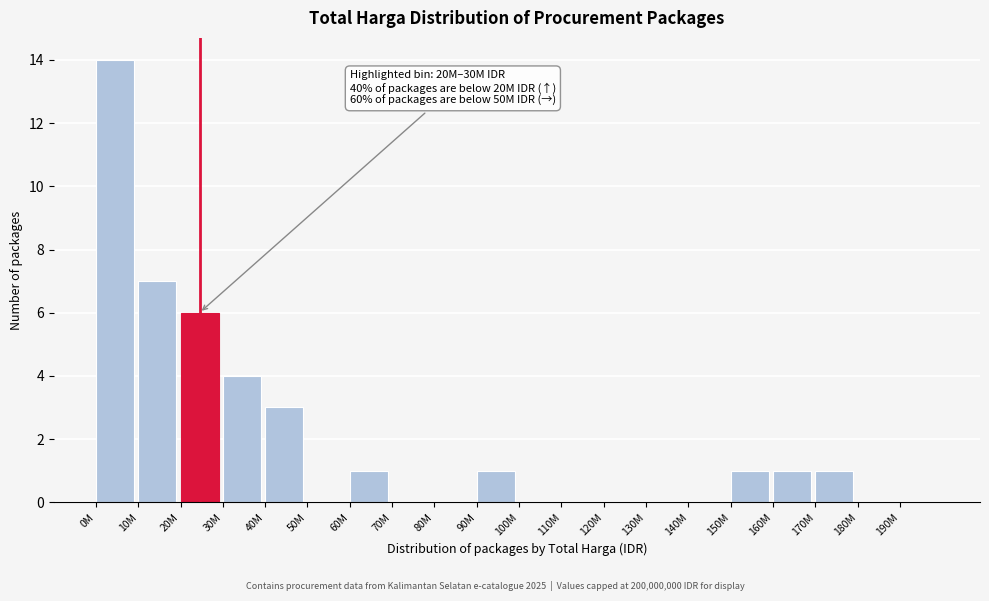

Reading left to right, transcribe all the data shown in this chart.

0M=14	10M=7	20M=6	30M=4	40M=3	50M=0	60M=1	70M=0	80M=0	90M=1	100M=0	110M=0	120M=0	130M=0	140M=0	150M=1	160M=1	170M=1	180M=0	190M=0